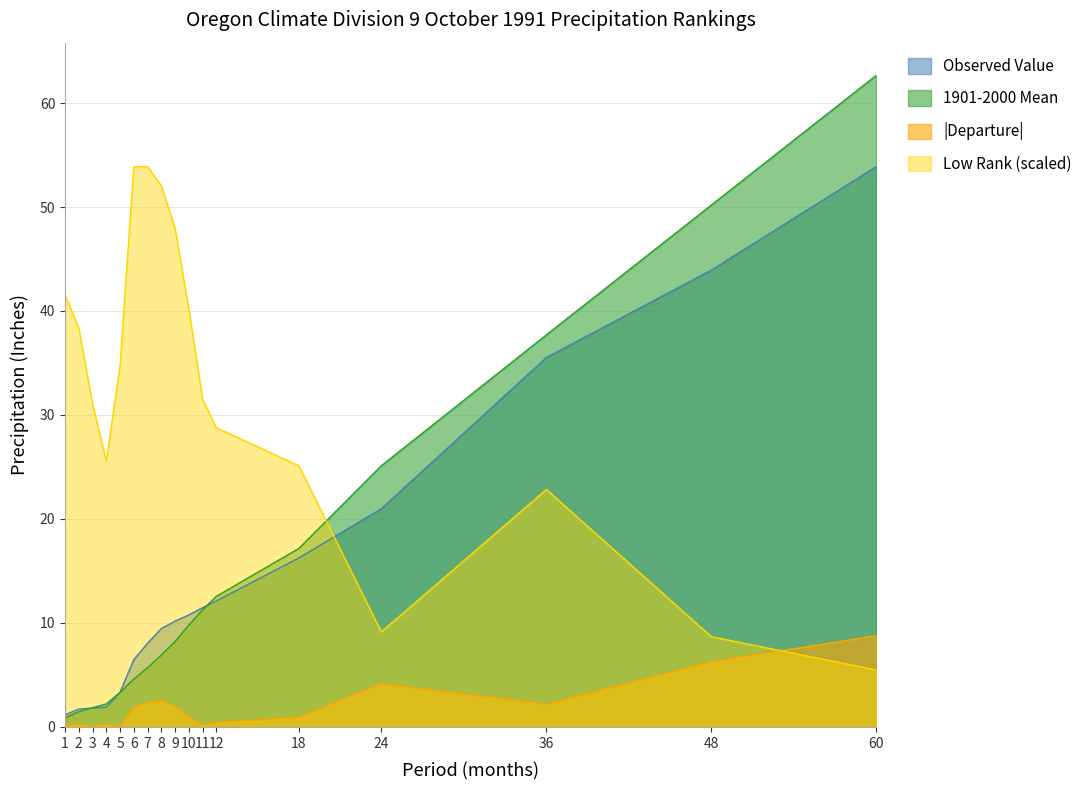

What is the value of the Observed Value point at the 3rd from the left?

1.8